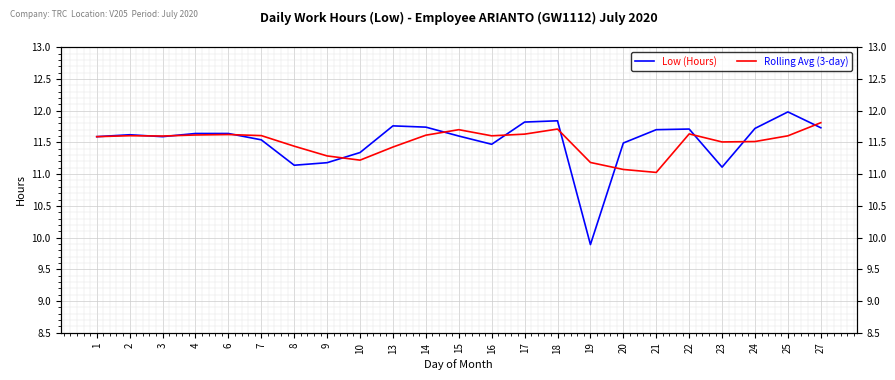

At which label does Rolling Avg (3-day) reach its minimum?

21